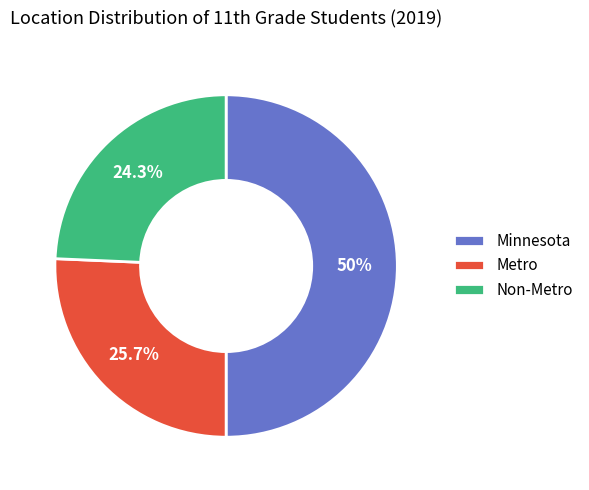

To the nearest percent, what is the average slice percentage?

33%